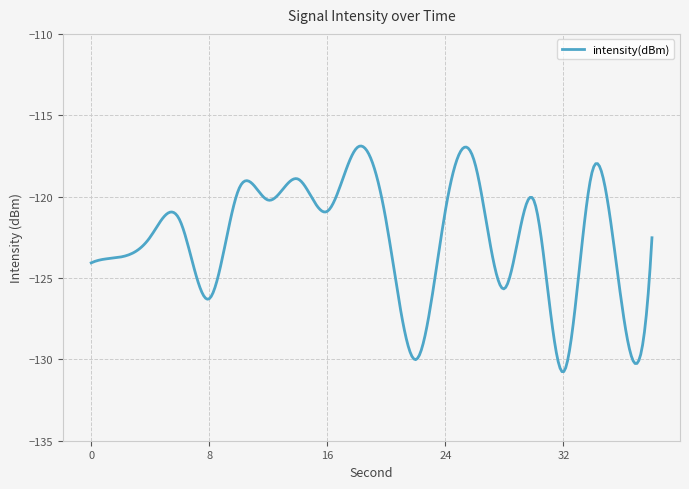

What is the greatest value displayed?

-116.9